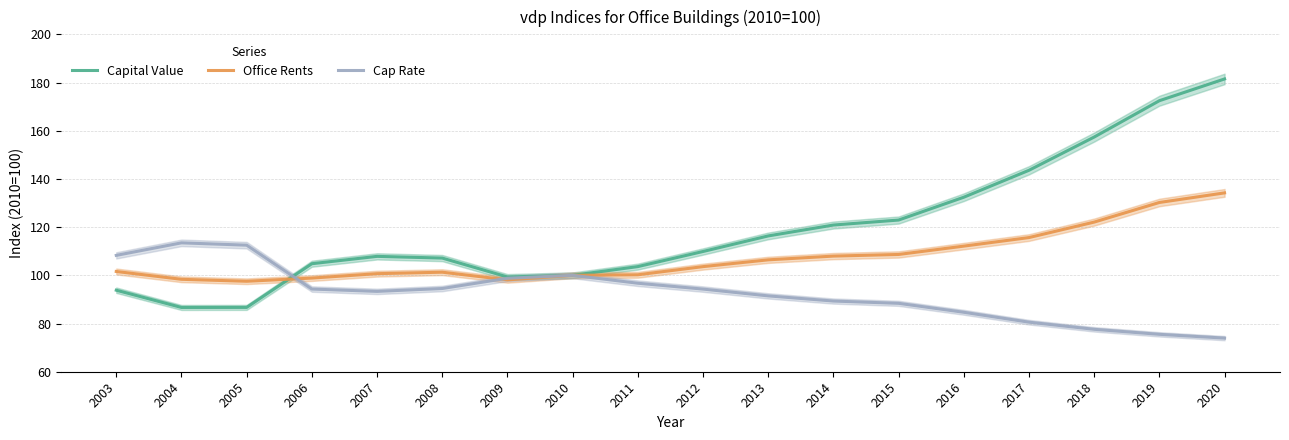

After their last crossing, which series has the higher values: Capital Value or Cap Rate?

Capital Value